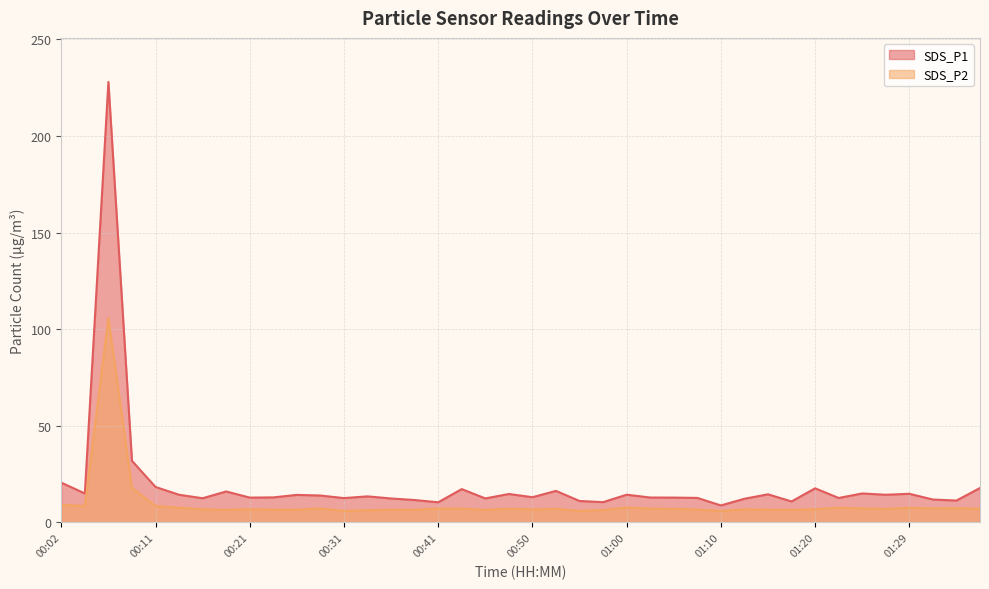

What is the average value of the SDS_P1 series?

19.5